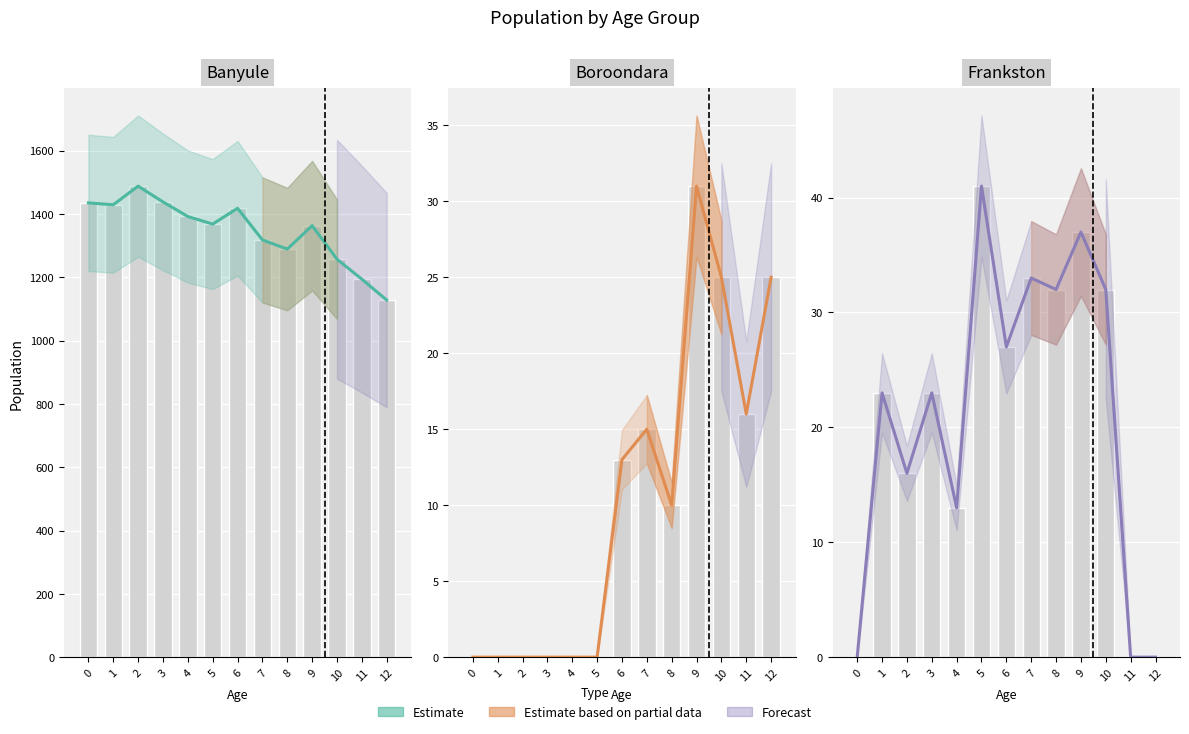

What is the highest value of the Boroondara series?

31